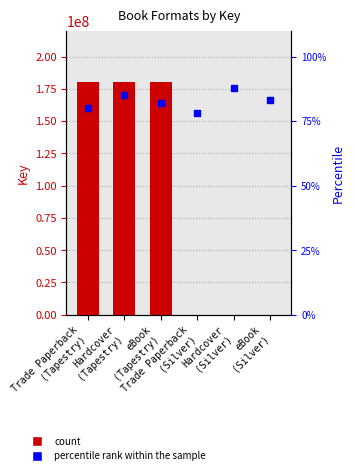

Which series has the largest total across all categories?

Key